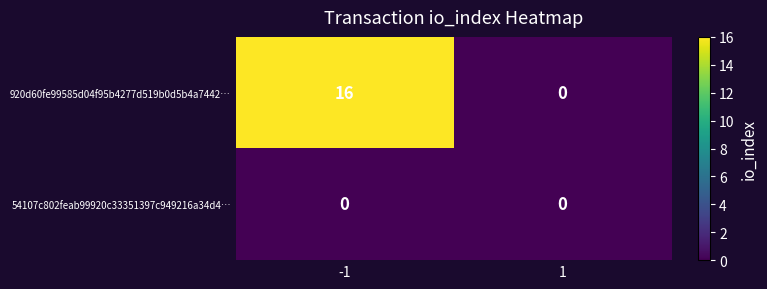

Which series has the largest total across all categories?

920d60fe99585d04f95b4277d519b0d5b4a7442…